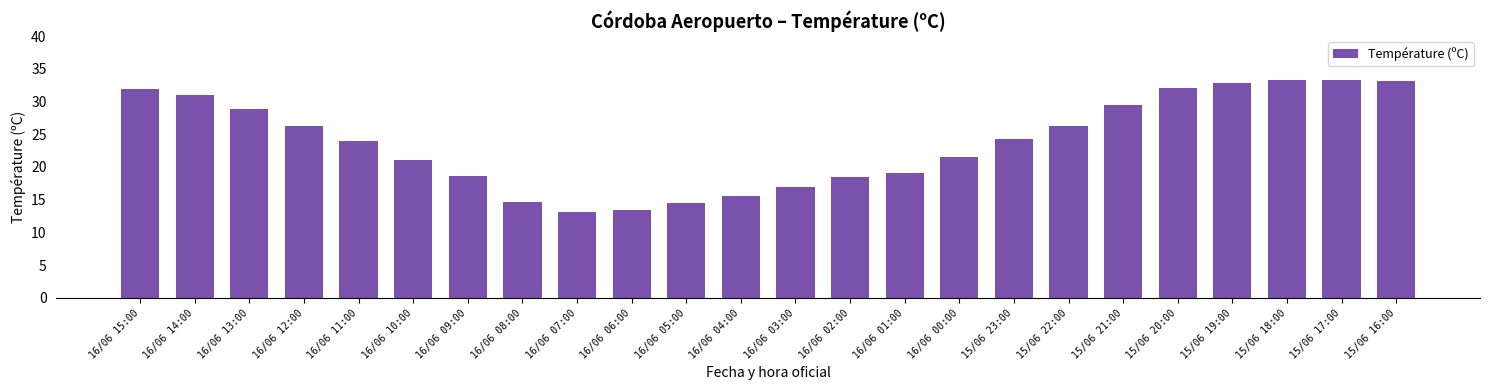

At which label does the data first exceed 24?

16/06 15:00